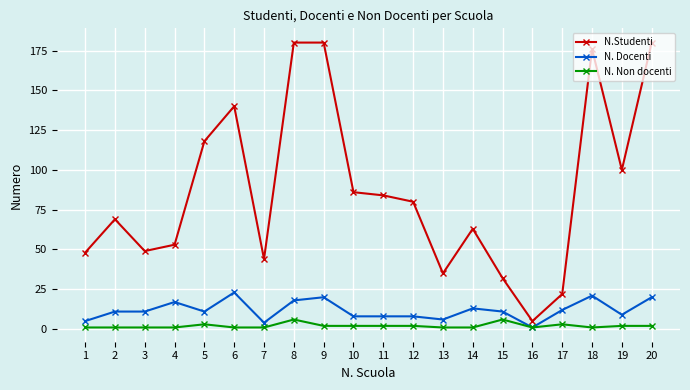

Is the value of N. Docenti at 7 greater than the value of N.Studenti at 12?

No